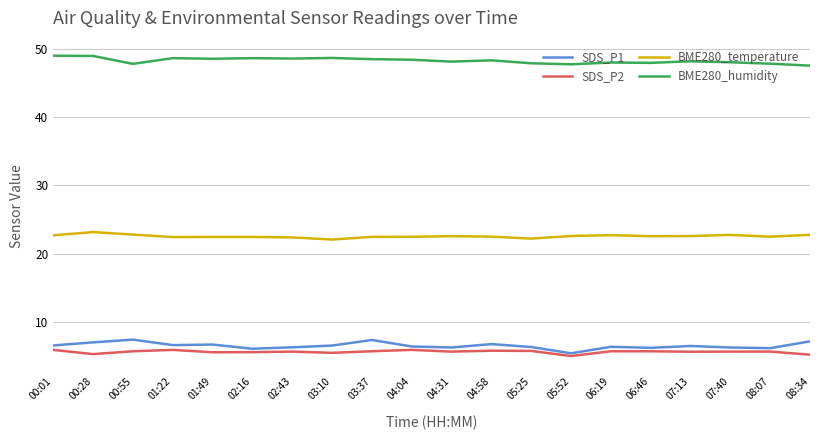

At how many categories does at least one series exceed 5?

20